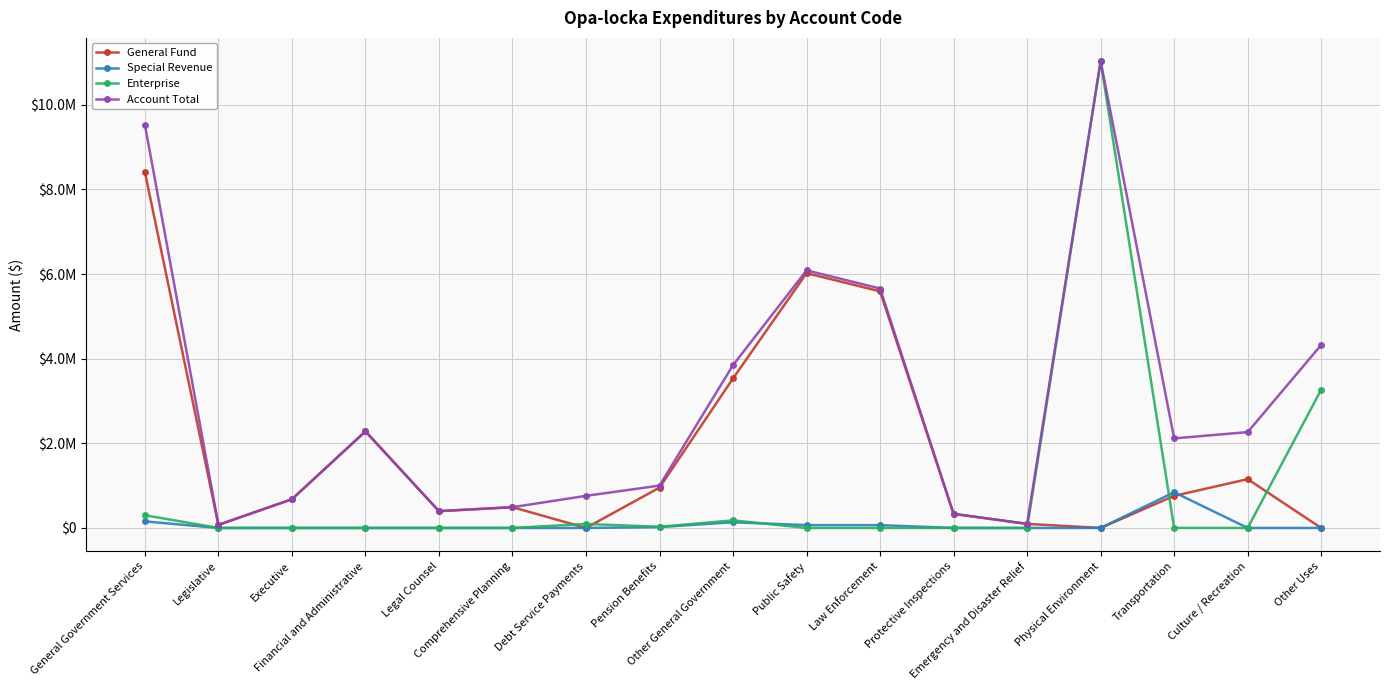

Which series ends up on top after the final intersection of Special Revenue and General Fund?

General Fund